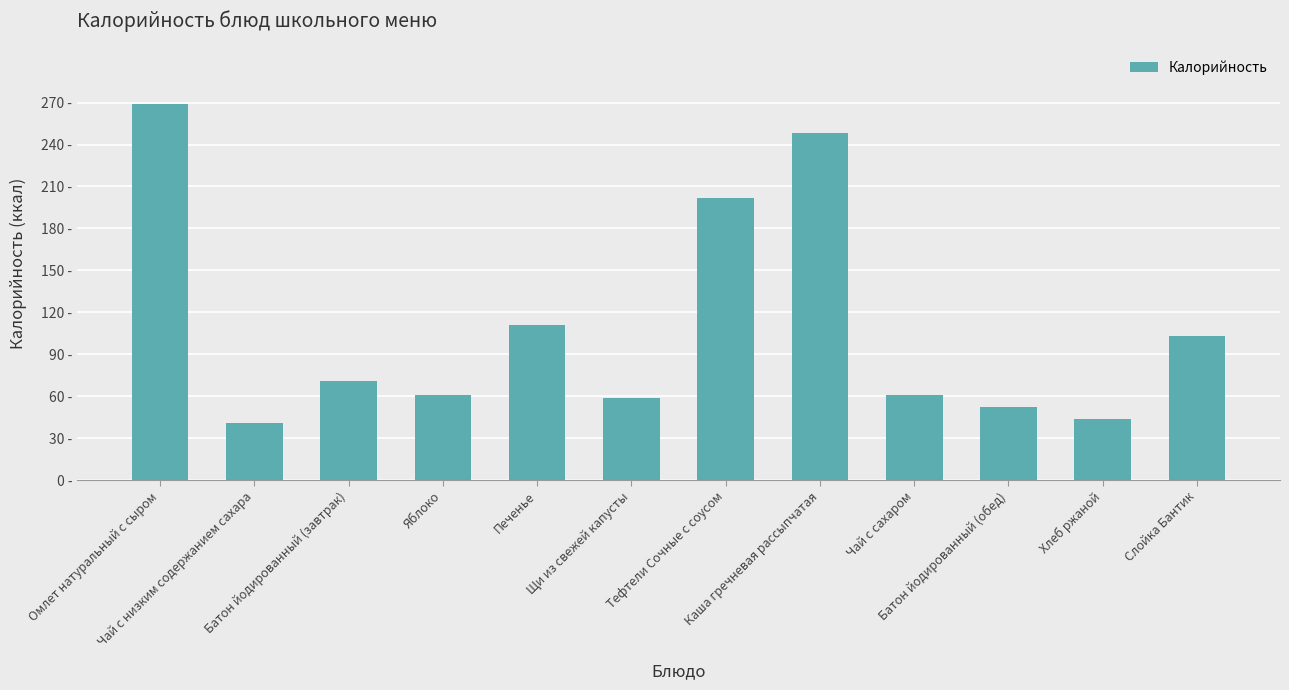

At which label does the data first exceed 71?

Омлет натуральный с сыром